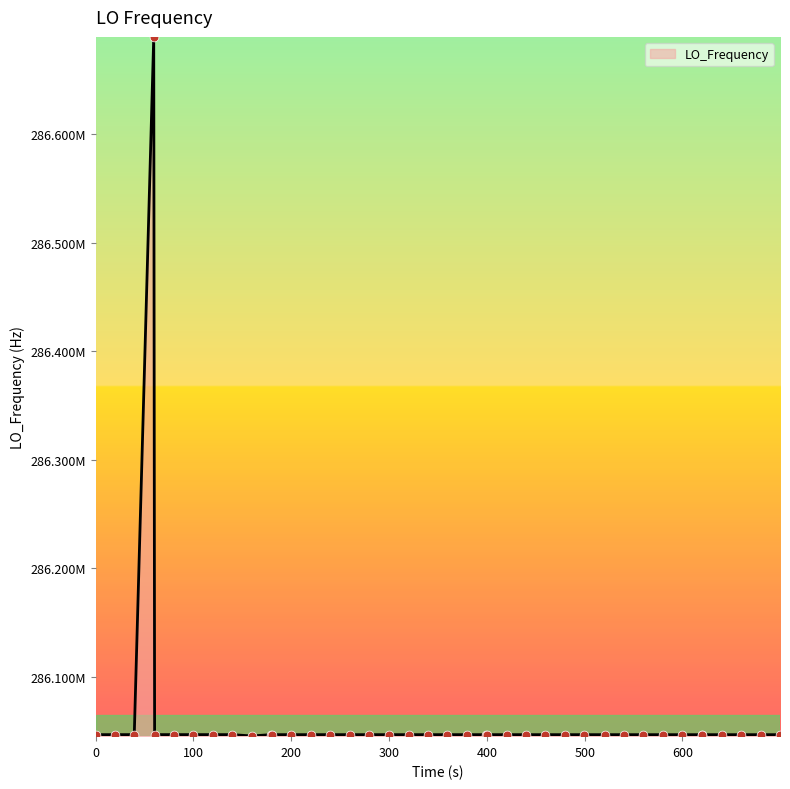

Is this an area chart (filled region under the line)?

Yes